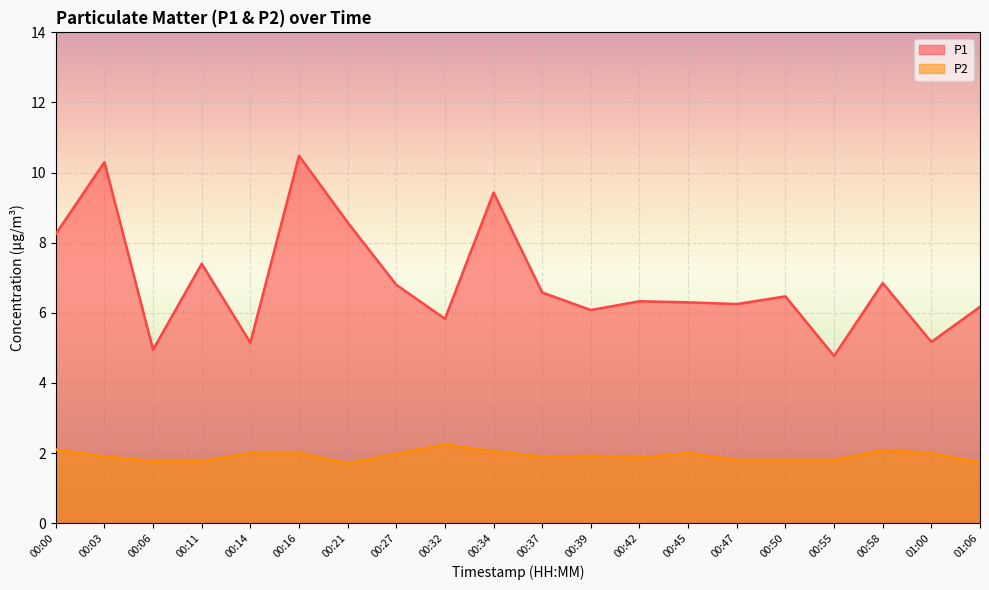

At which label is P1 closest to 7?

00:58